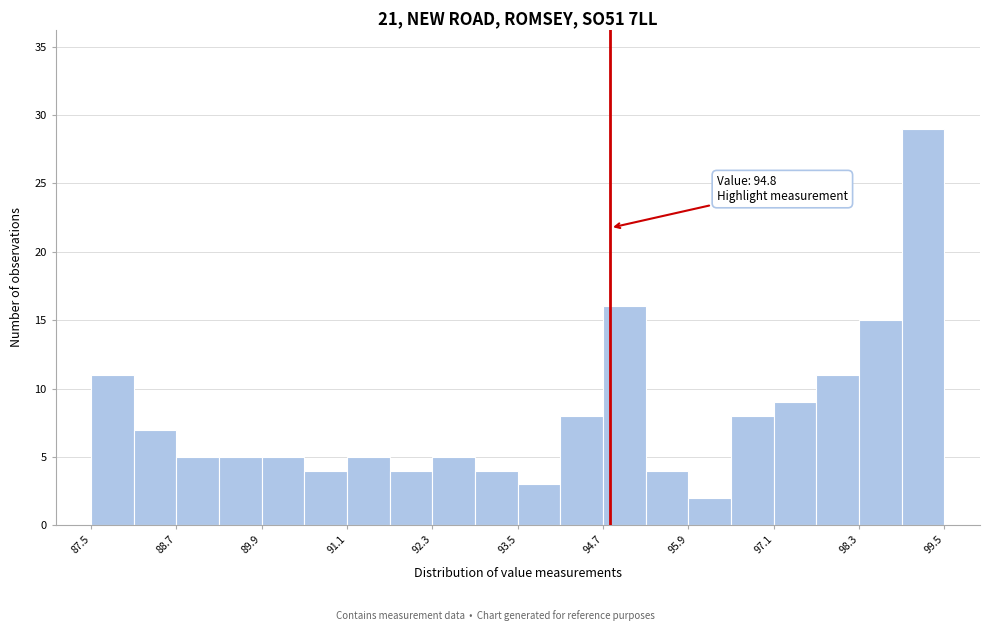

Read against the x-axis, roughly where is the centre of the tallest bar?

99.2